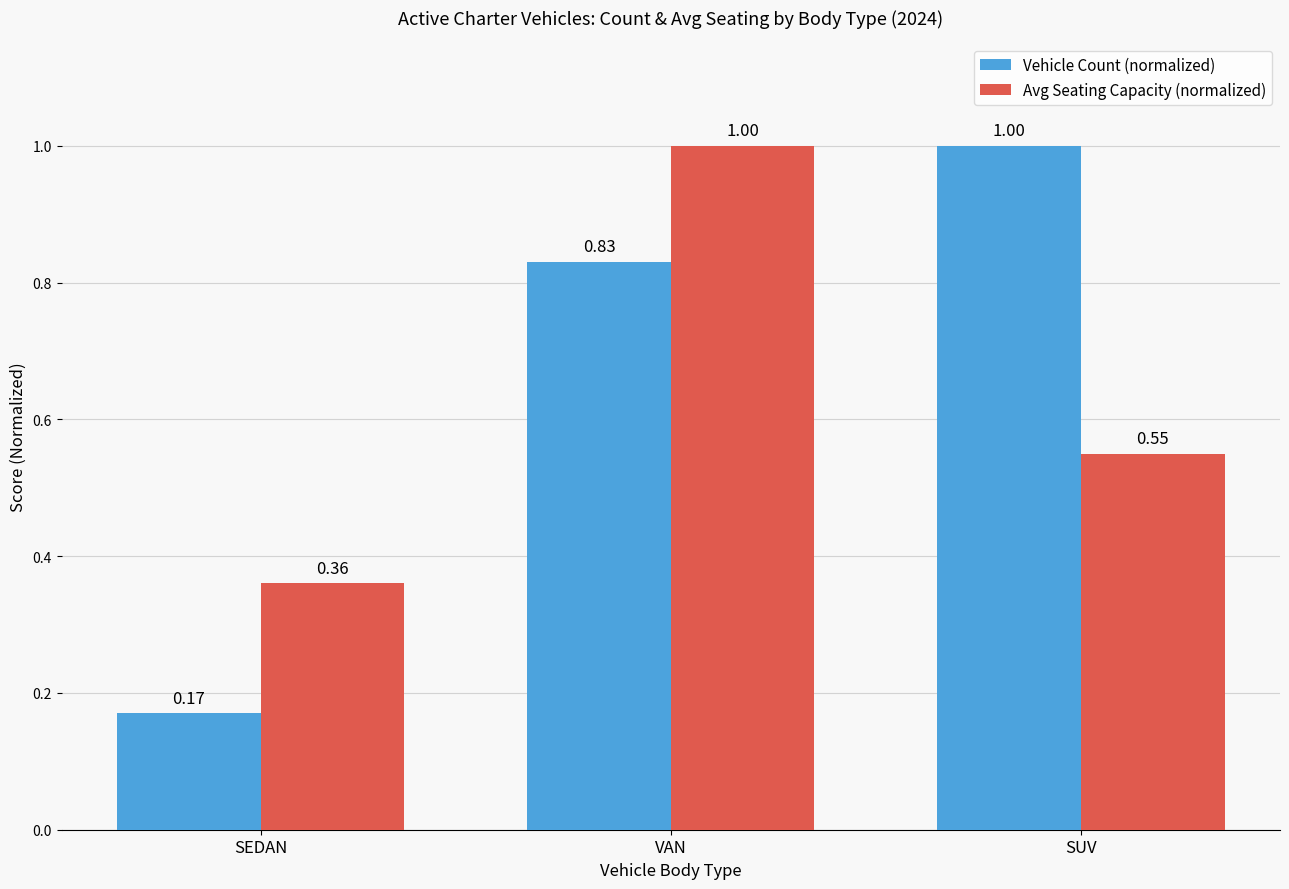

List the labels in order of Vehicle Count (normalized) value, smallest first.

SEDAN, VAN, SUV